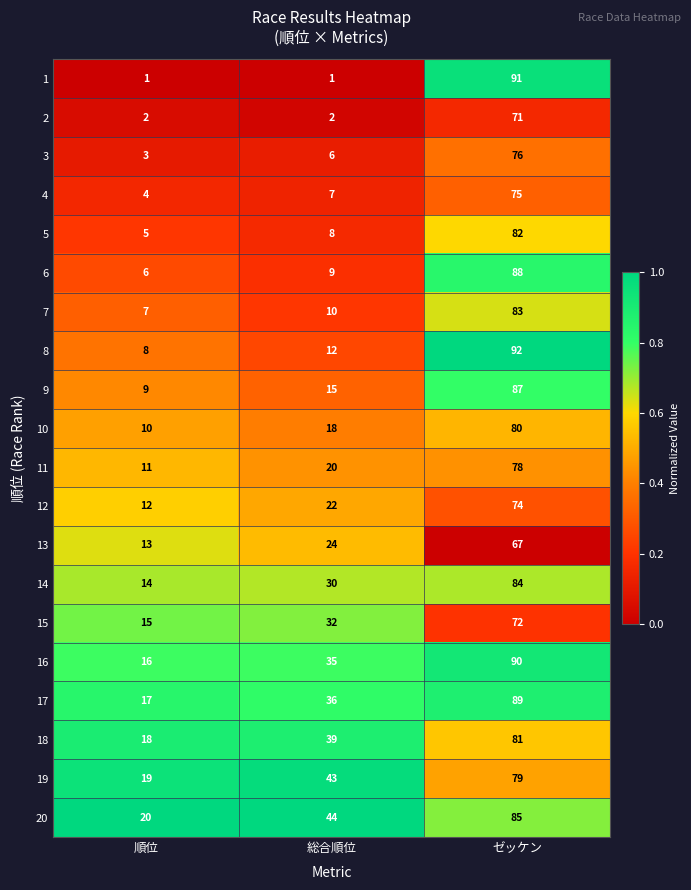

What is the spread (max minus min) of values at ゼッケン?

25